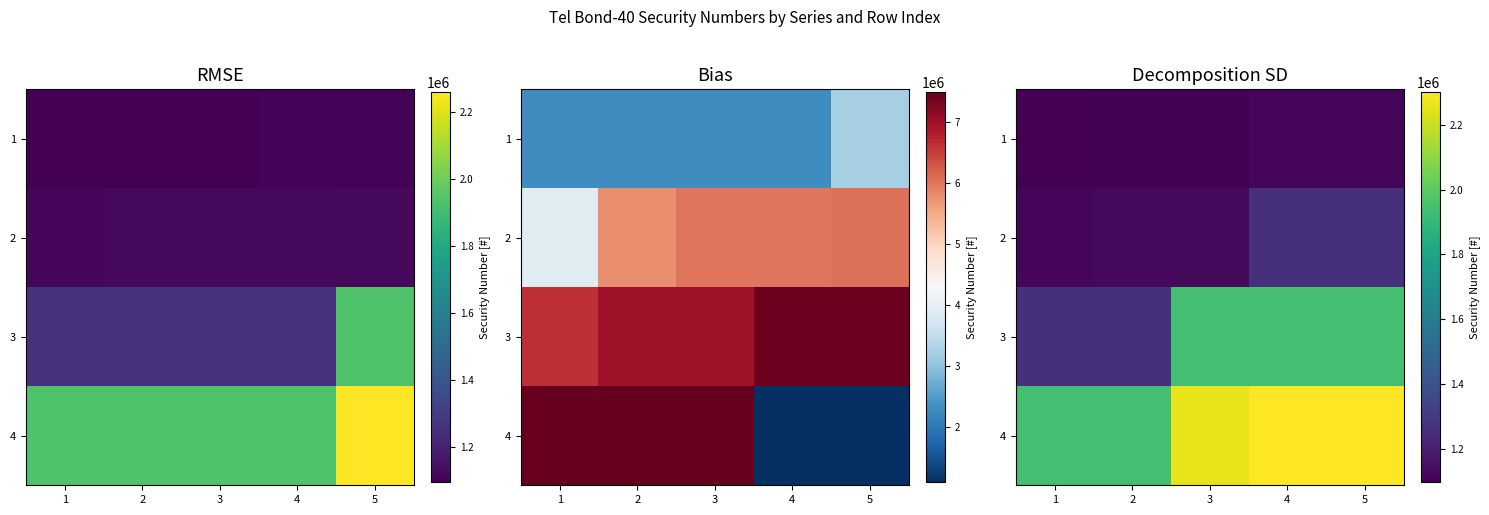

The 2 series shows 1924760 at 3. True or false?

False